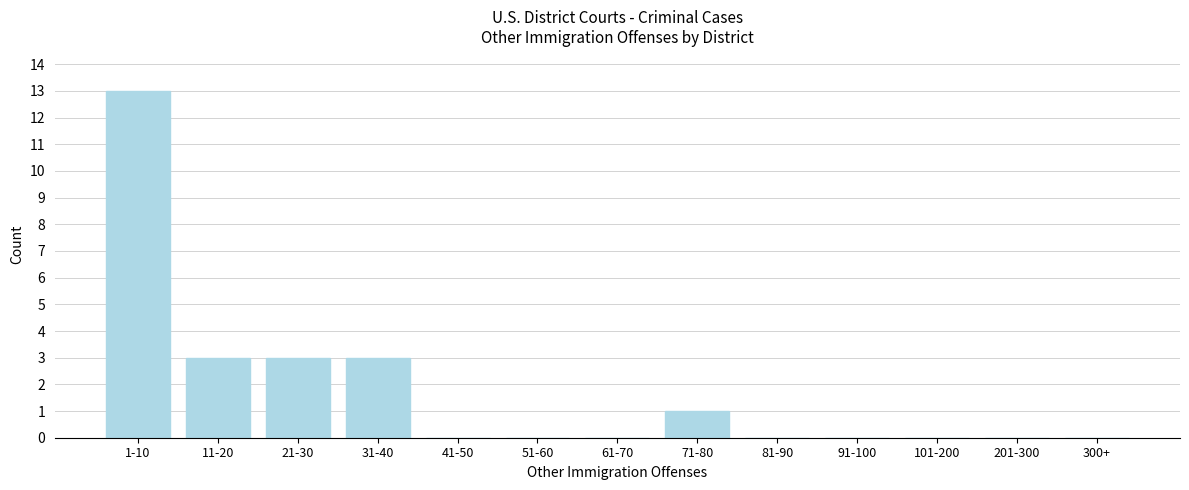

Reading right to left, list all the values displayed in this chart.

300+=0	201-300=0	101-200=0	91-100=0	81-90=0	71-80=1	61-70=0	51-60=0	41-50=0	31-40=3	21-30=3	11-20=3	1-10=13